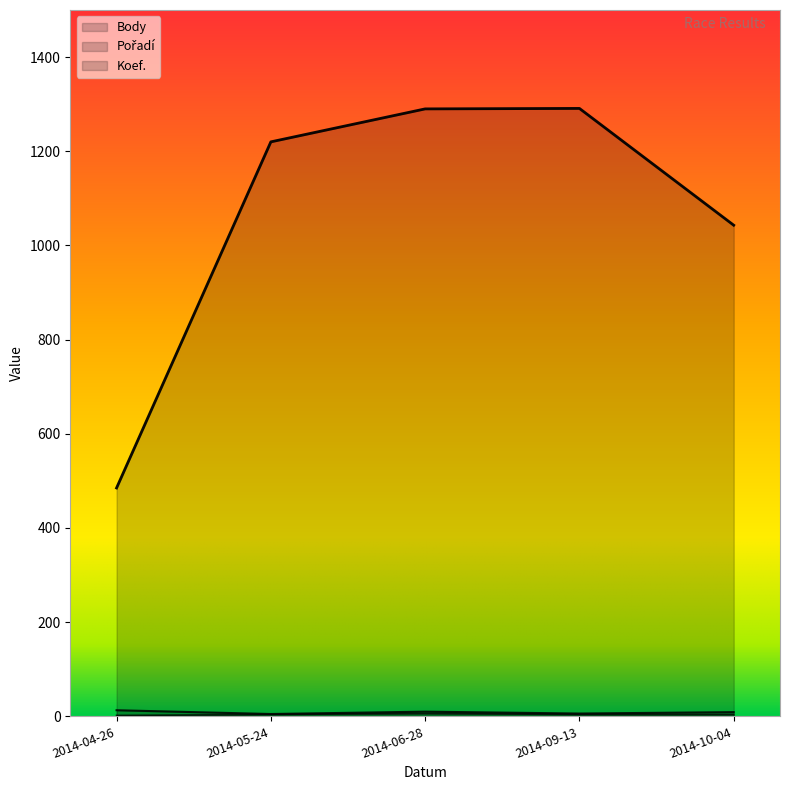

Rank the series by their maximum value, from highest to lowest.

Body, Pořadí, Koef.